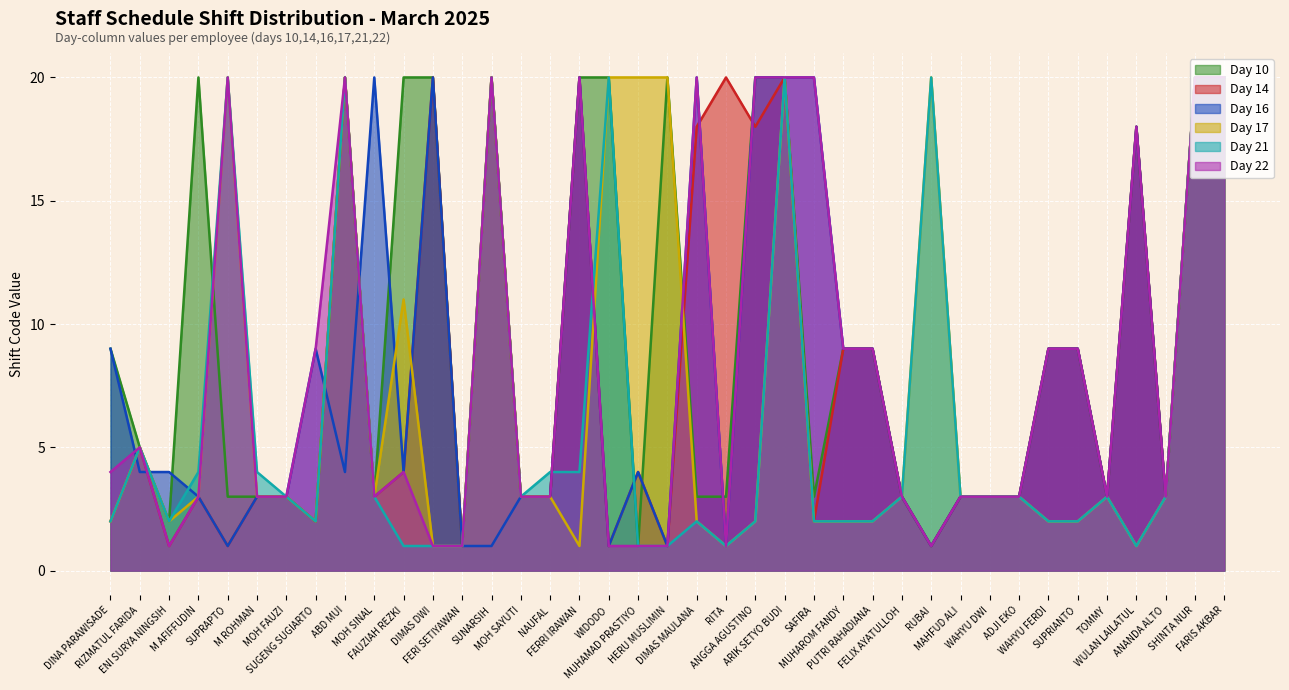

Which series has the largest total across all categories?

Day 10